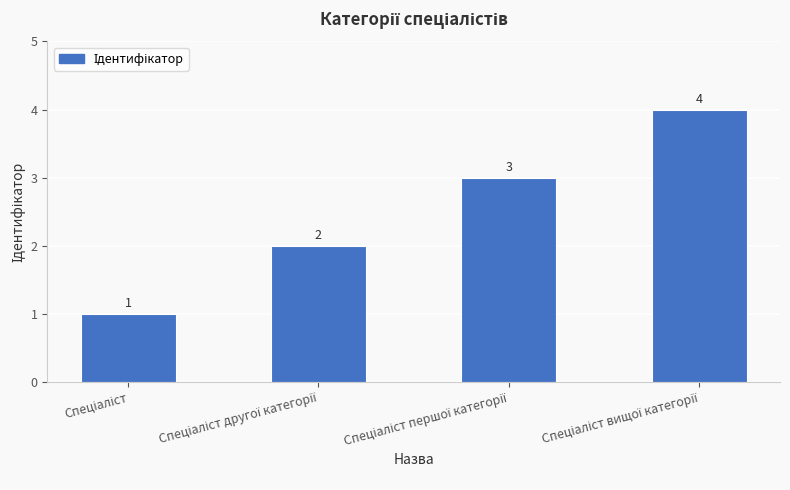

Are the bars horizontal?

No